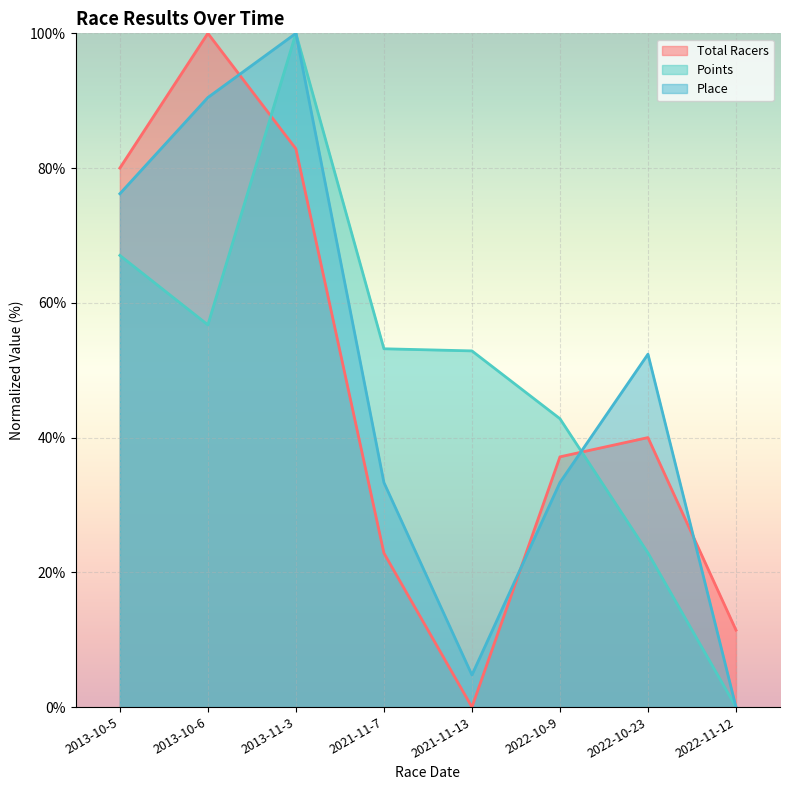

Which series ends up on top after the final intersection of Total Racers and Points?

Total Racers